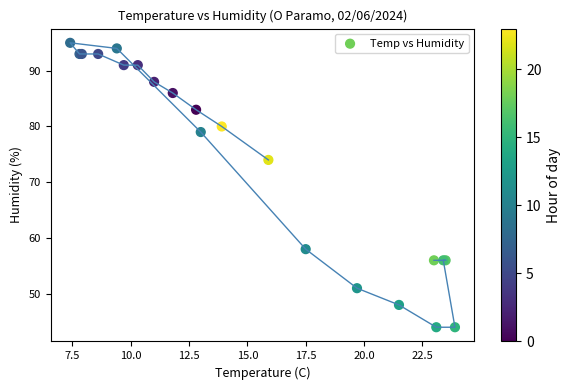

What Y value in the scatter plot is closest to 69?

74